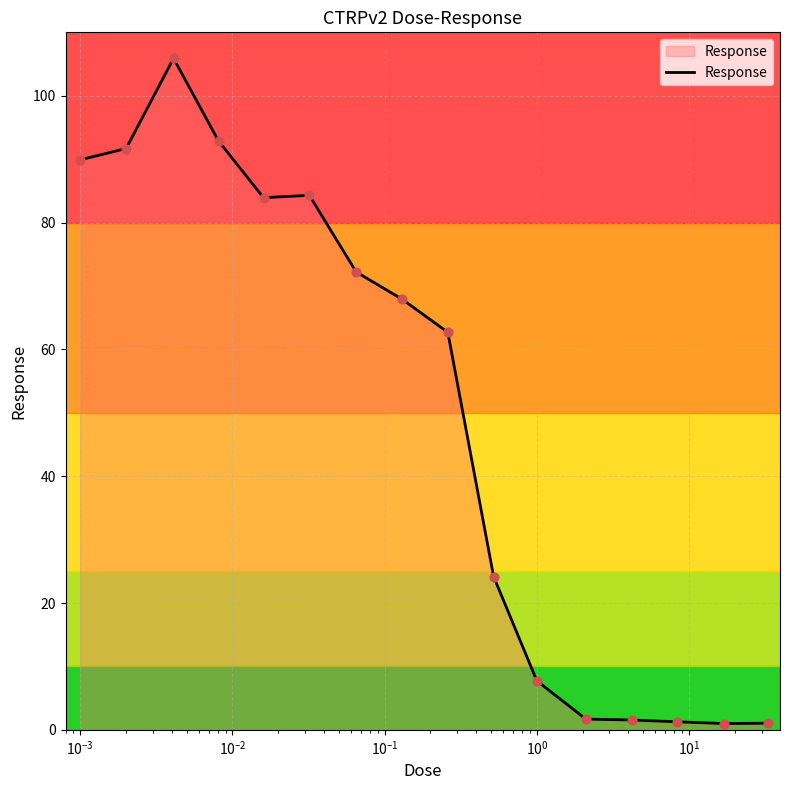

What is the maximum value shown in the chart?

105.9